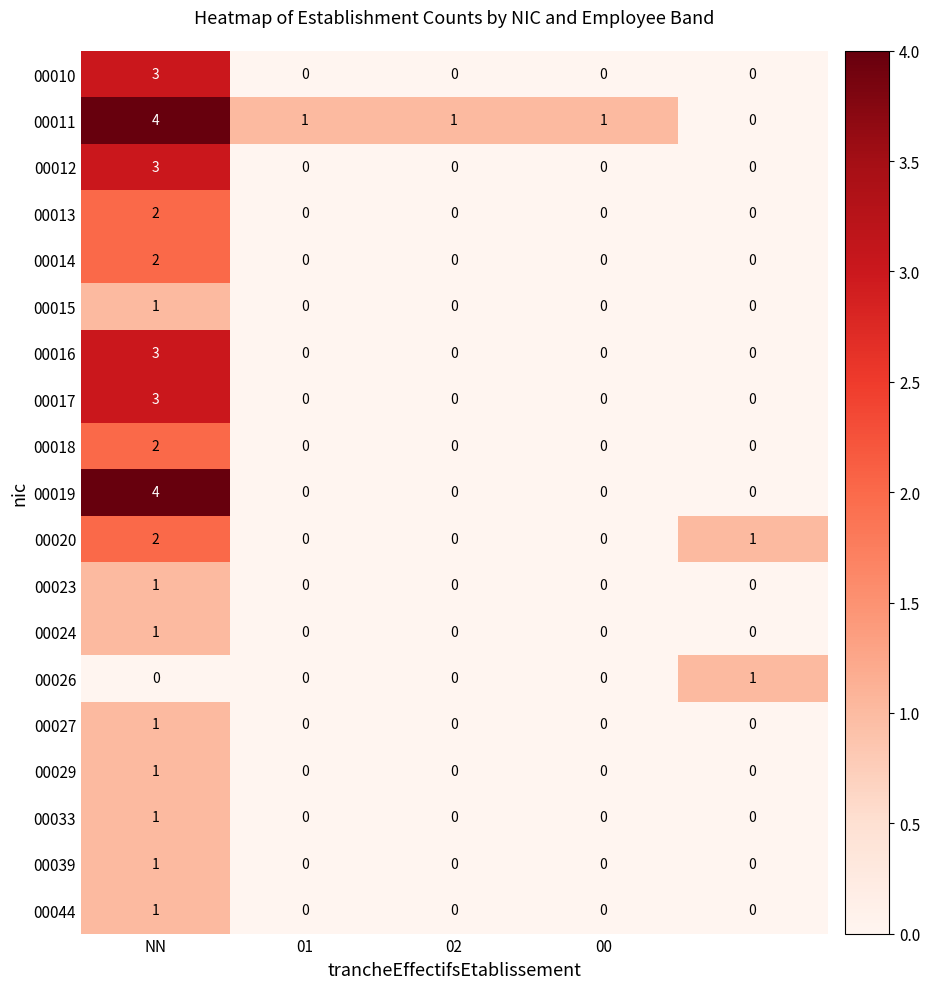

Count the 00029 values in the range 0 to 1.

5